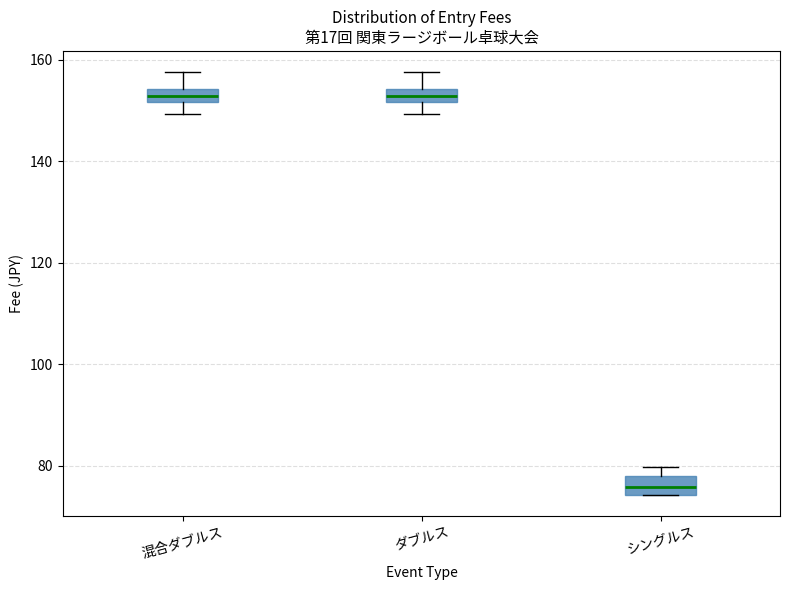

Where is the lower edge of the box for 混合ダブルス on the y-axis? The values are not printed on the chart, so give them approximately, as read against the axis.

152